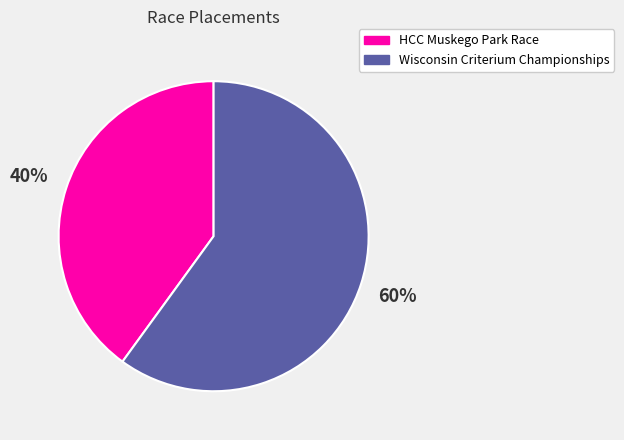

Is it true that Wisconsin Criterium Championships is 60% of the pie?

True